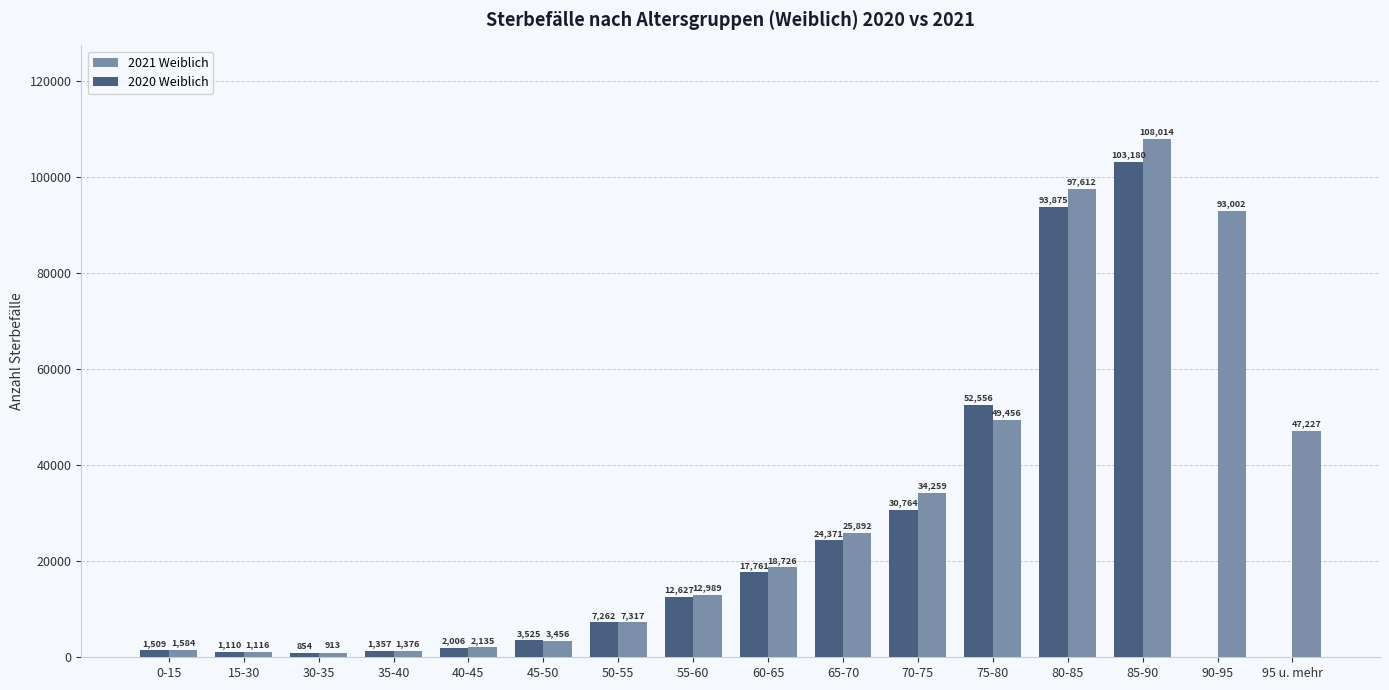

The value of 2020 Weiblich at 80-85 is 93875. True or false?

True